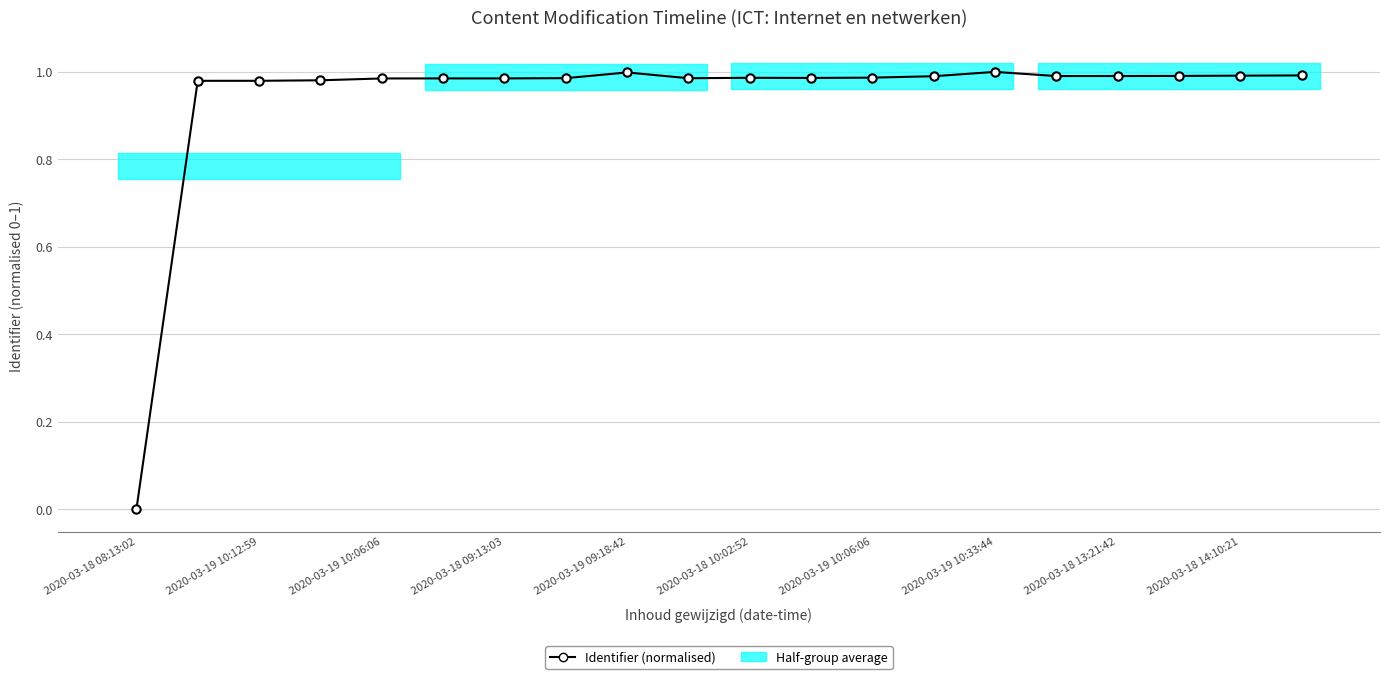

What is the label of the 20th point from the left?

19